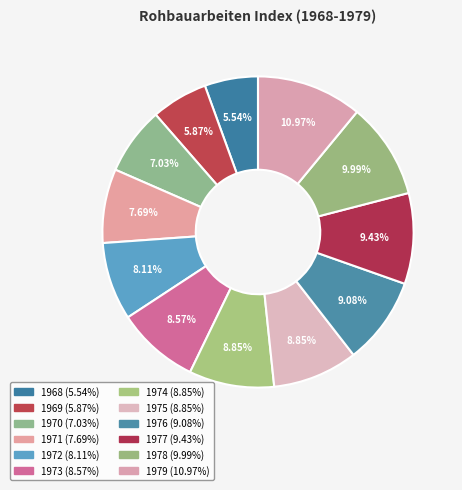

To the nearest percent, what is the difference between the 1977 and 1978 slice percentages?

1%